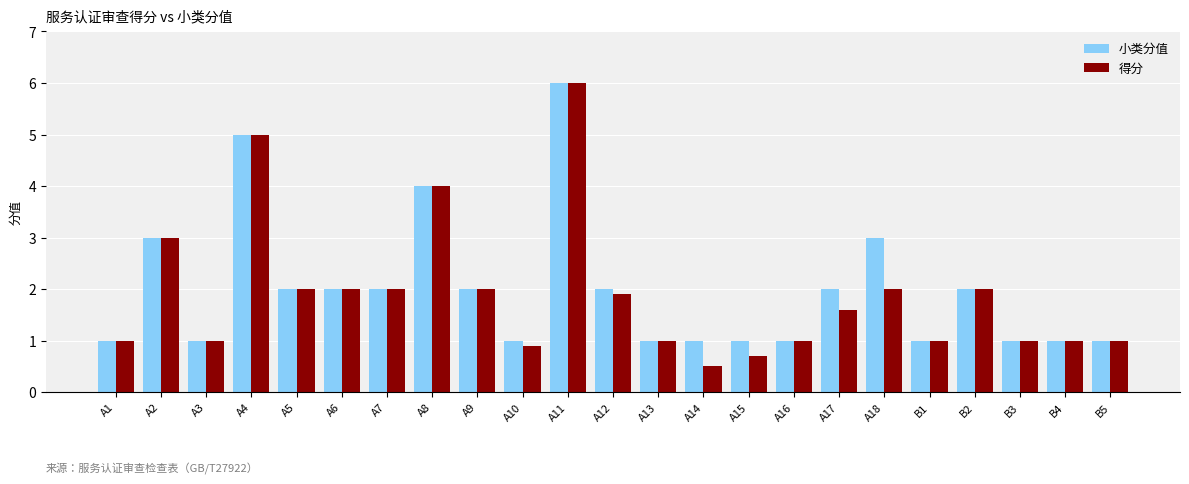

What is the sum of all 得分 values?

43.6